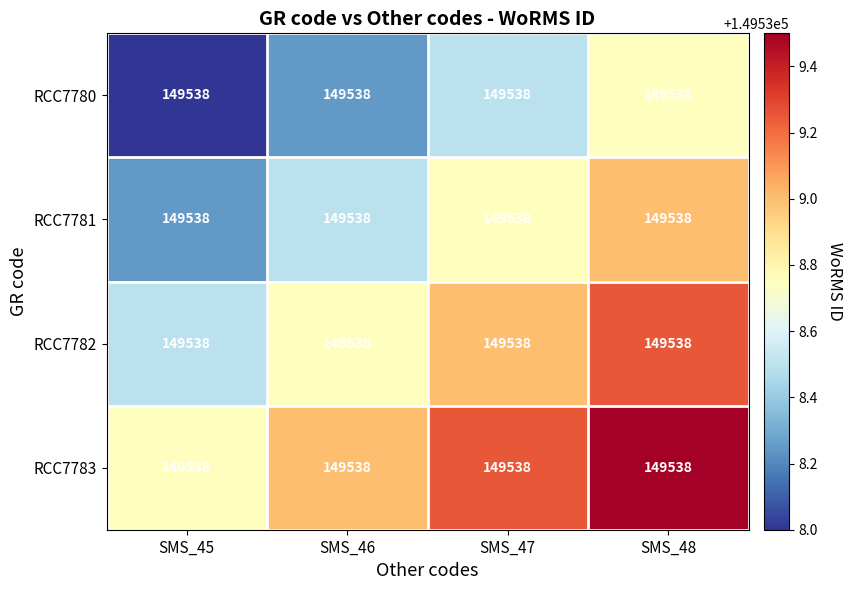

What is the difference between the maximum and minimum values in the RCC7780 series?

0.8